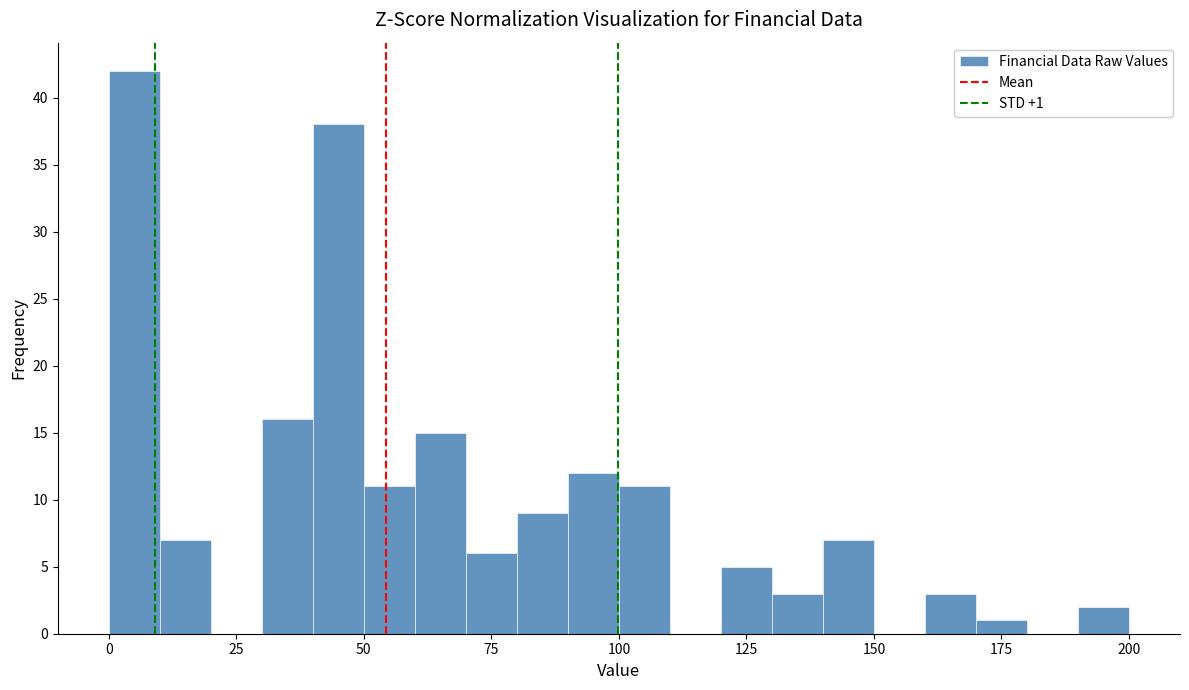

Read against the x-axis, roughly where is the centre of the tallest bar?

5